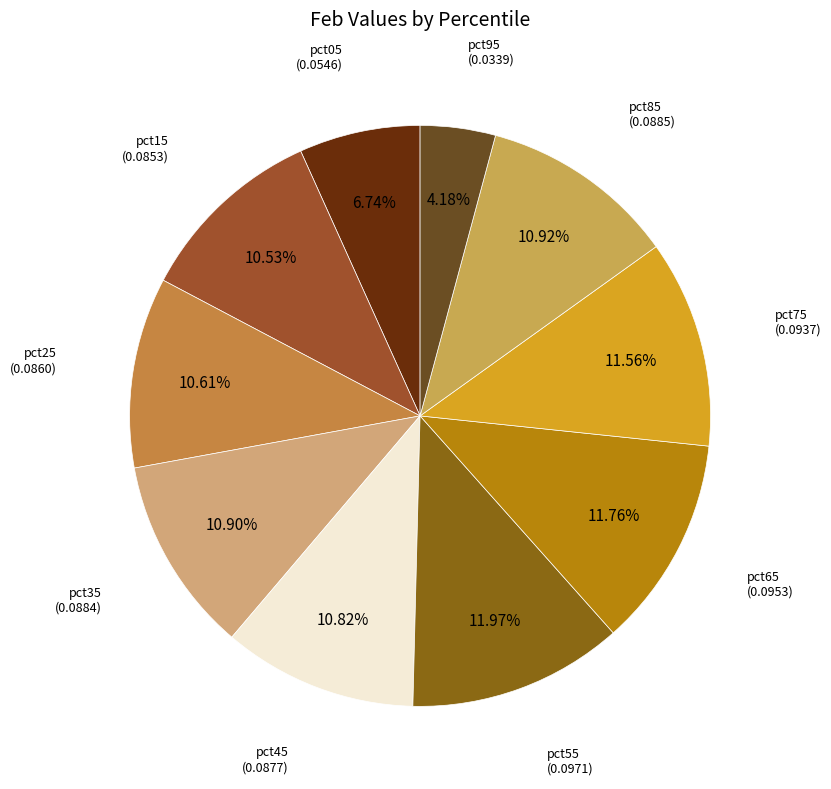

How many slices are in this pie chart?

10